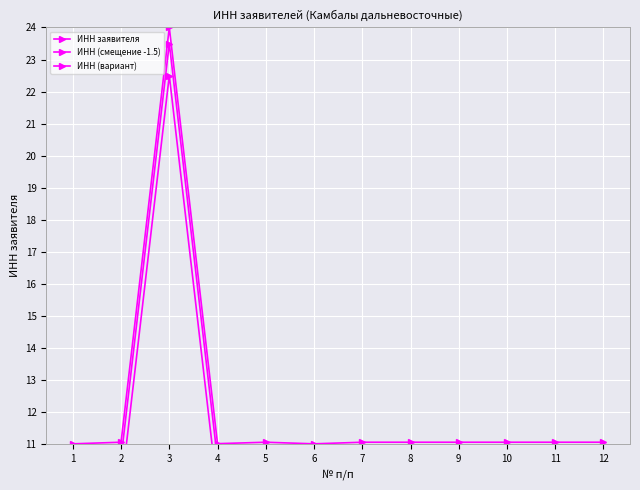

Reading left to right, transcribe all the data shown in this chart.

ИНН заявителя: 1=11.0	2=11.1	3=24.0	4=11.0	5=11.0	6=11.0	7=11.0	8=11.0	9=11.0	10=11.0	11=11.0	12=11.1
ИНН (смещение -1.5): 1=9.5	2=9.6	3=22.5	4=9.5	5=9.5	6=9.5	7=9.5	8=9.5	9=9.5	10=9.5	11=9.5	12=9.6
ИНН (вариант): 1=10.5	2=10.6	3=23.5	4=10.5	5=10.5	6=10.5	7=7.5	8=7.5	9=7.5	10=7.5	11=7.5	12=7.6